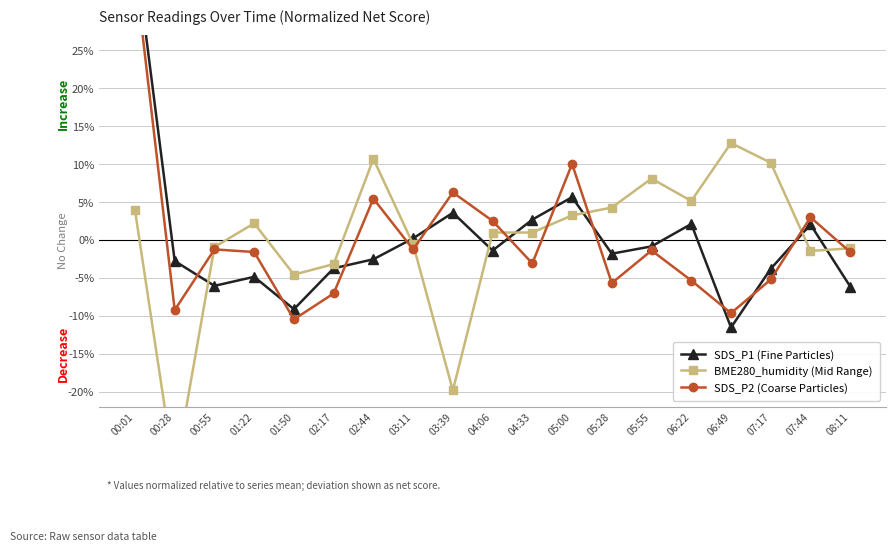

Which category has the lowest value across all series?

00:28